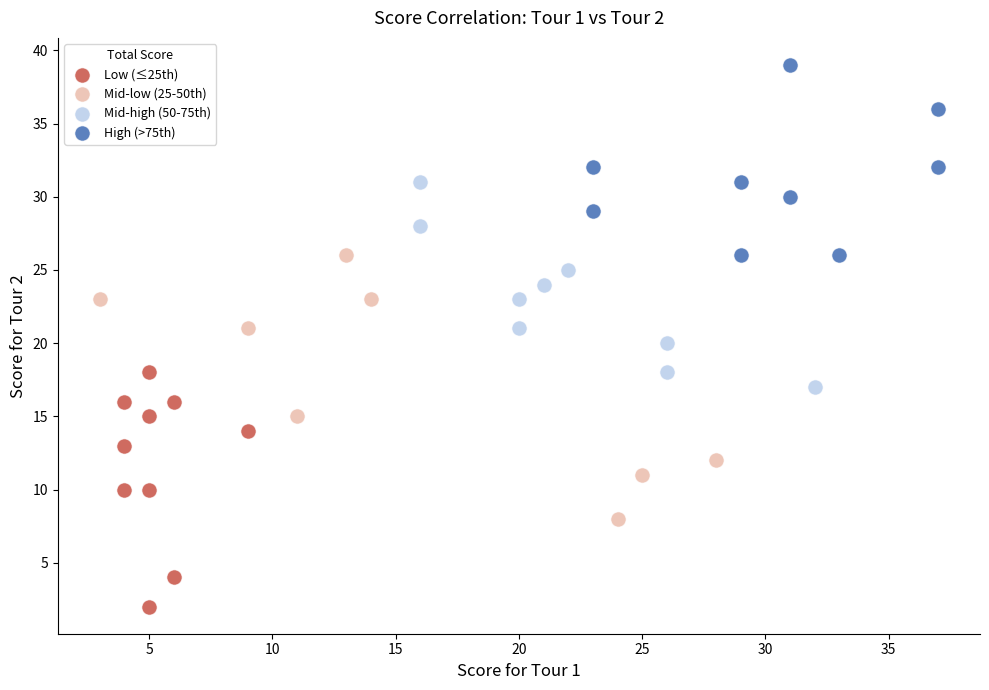

Which series has the largest Y range (max minus min)?

Mid-low (25-50th)